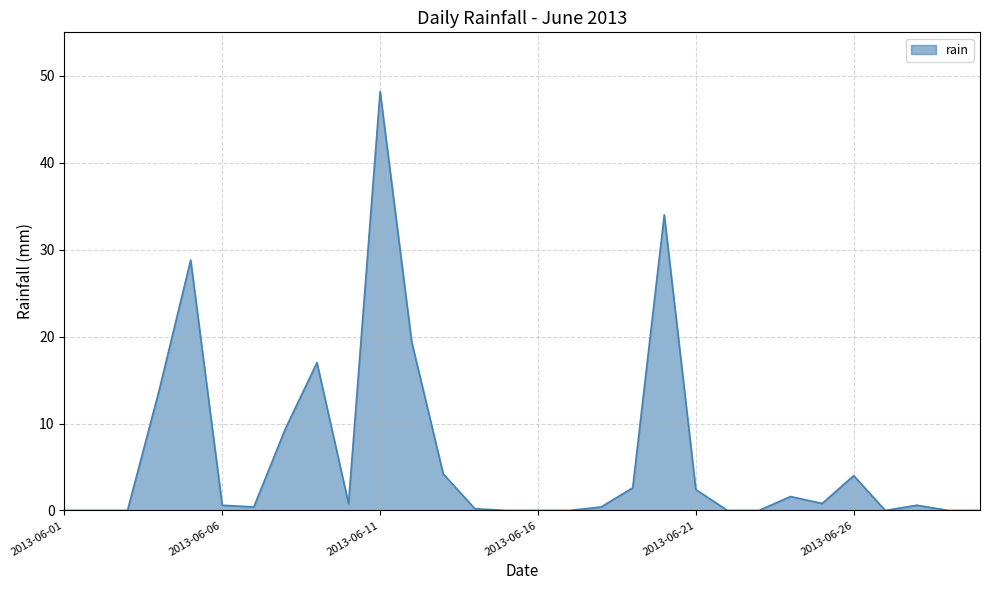

What is the greatest value displayed?

48.2